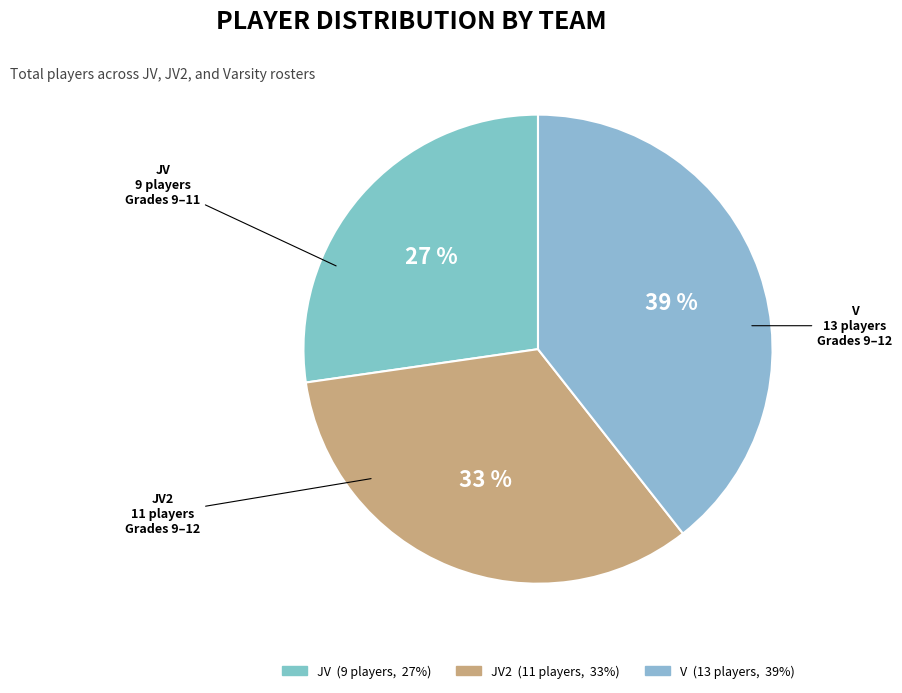

How many slices are in this pie chart?

3